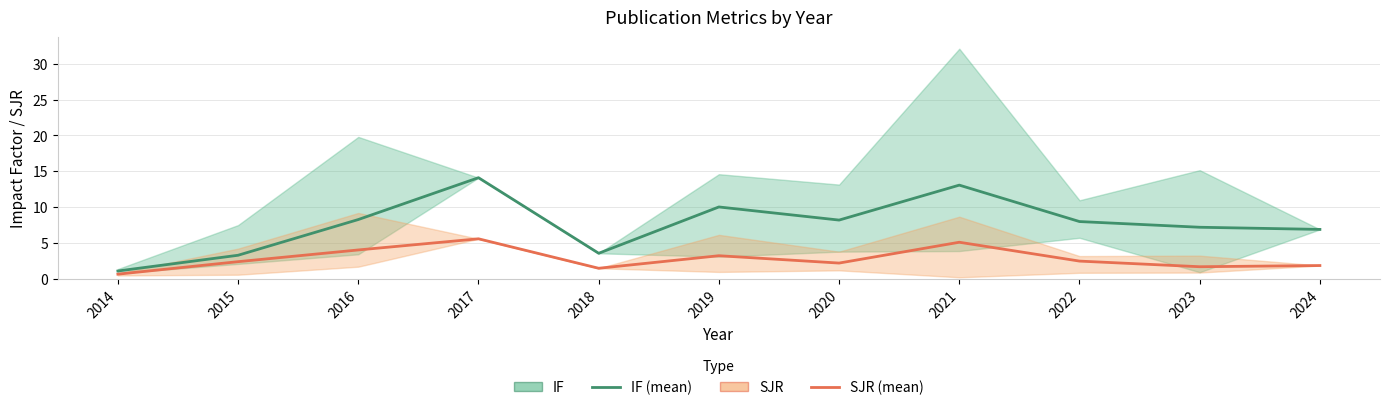

How many values in the IF (mean per year) series are below 7?

4